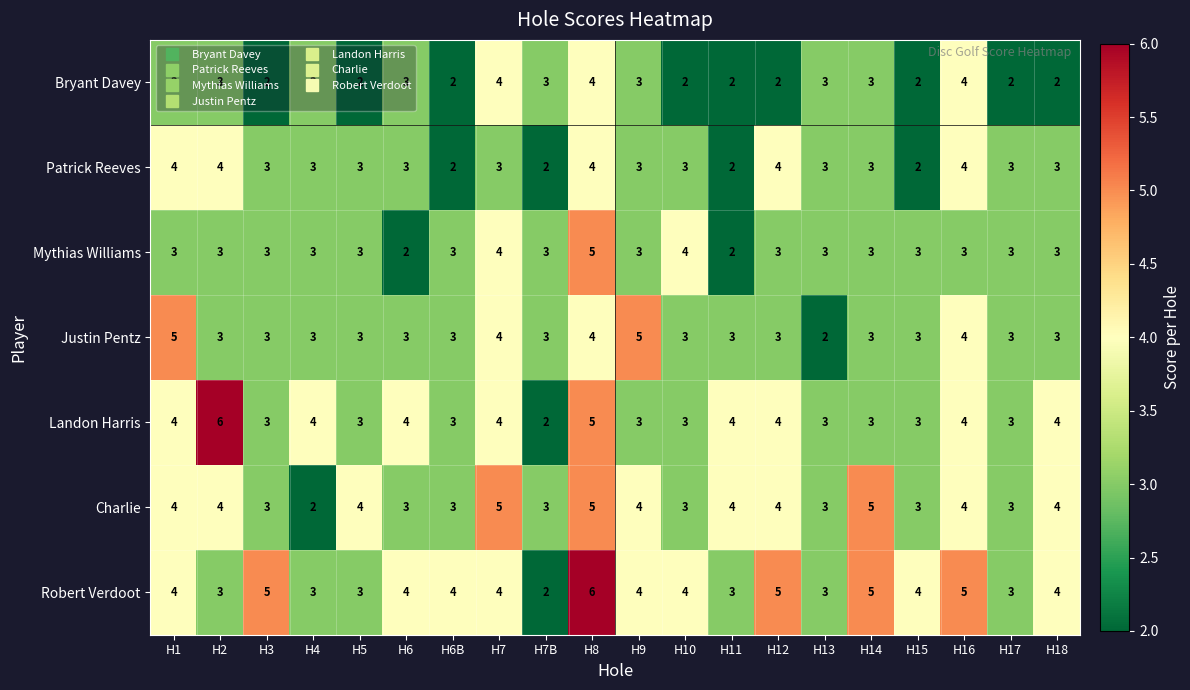

What is the sum of the Patrick Reeves values at H6B and H10?

5